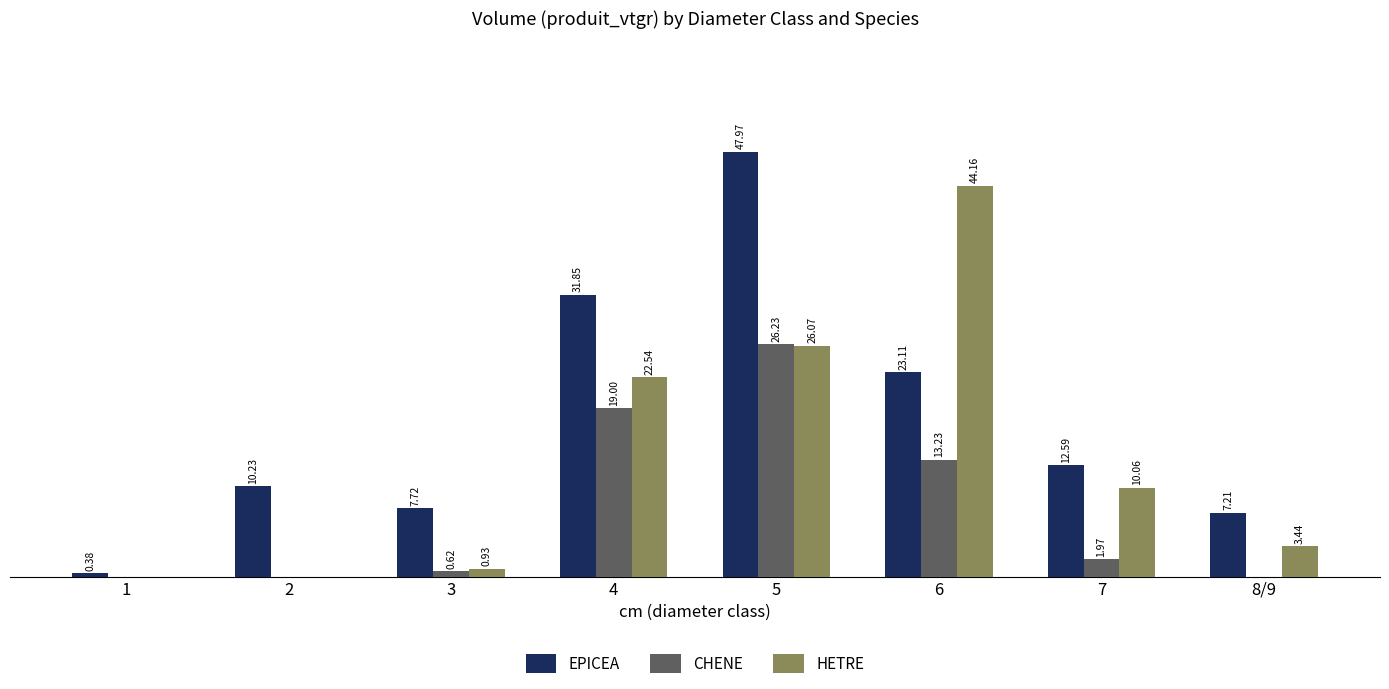

Which series changed the most between 1 and 2?

EPICEA